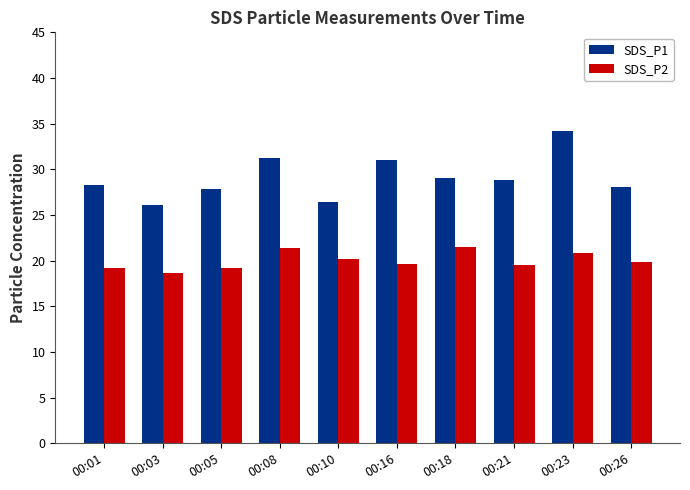

What is the average value of the SDS_P1 series?

29.1